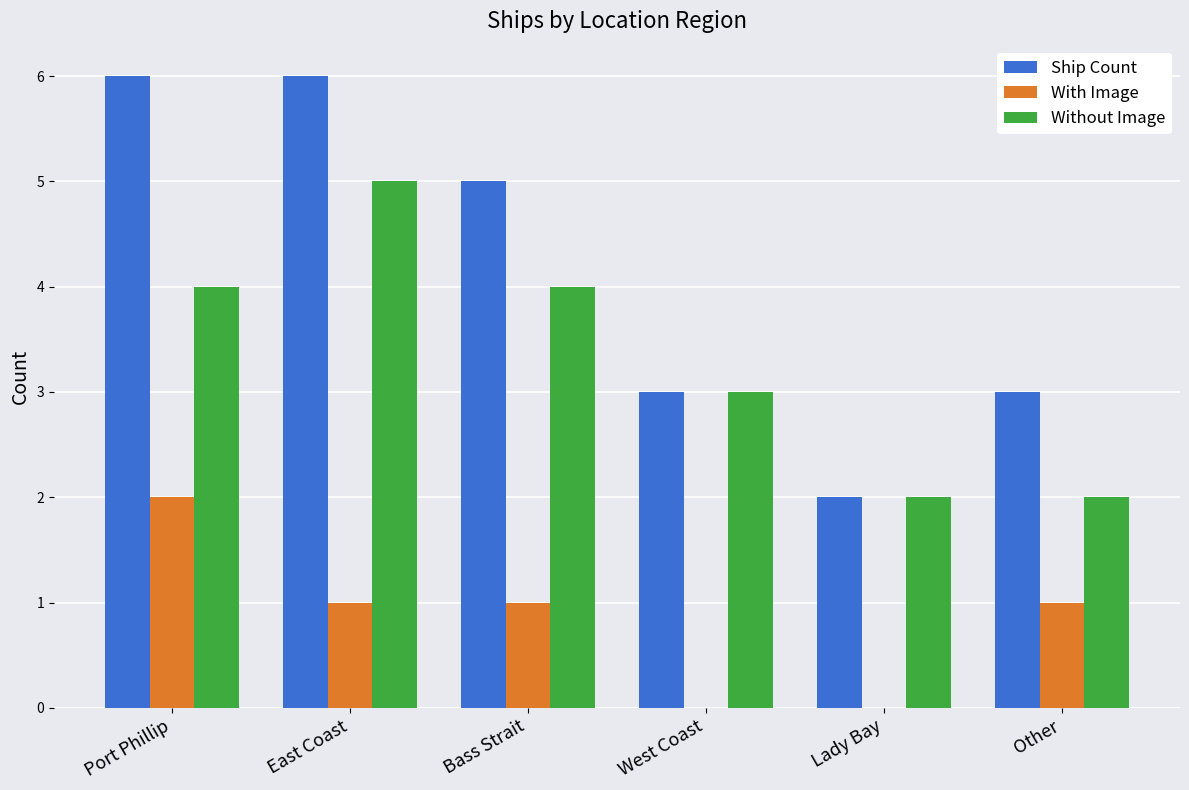

Which series has the largest total across all categories?

Ship Count